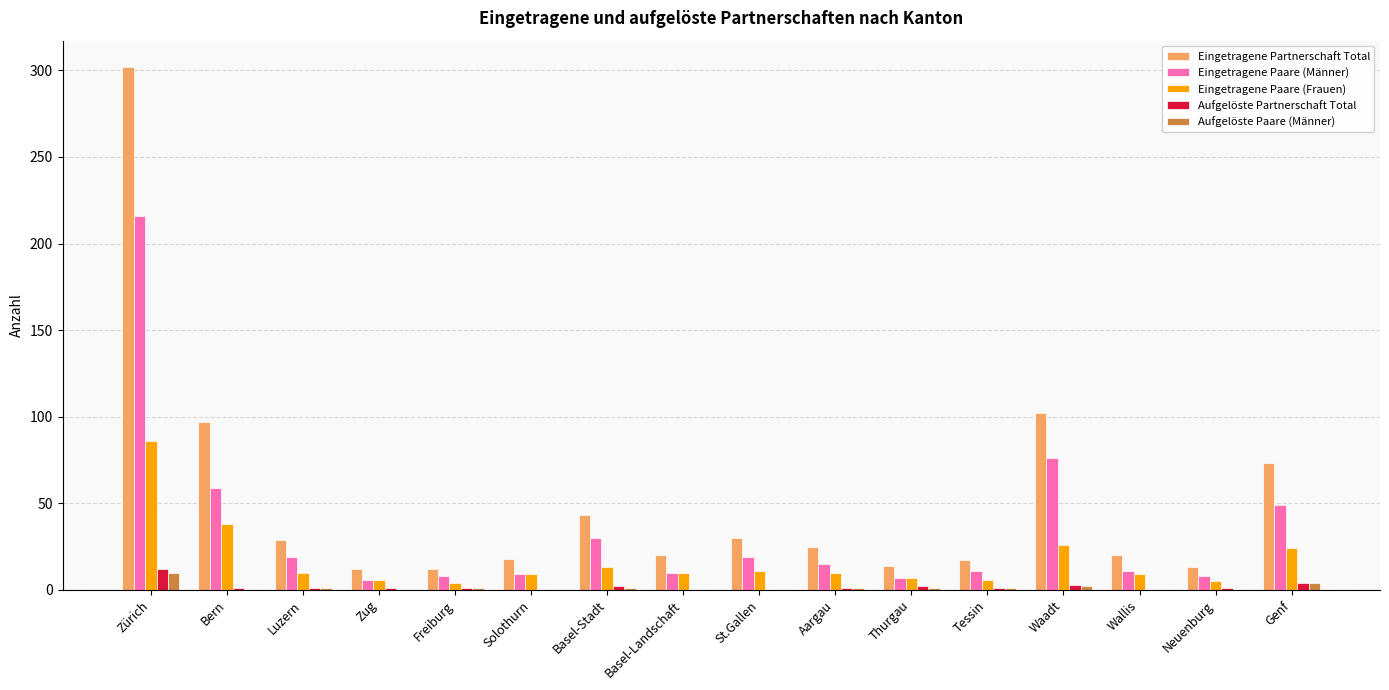

Which category has the highest value across all series?

Zürich